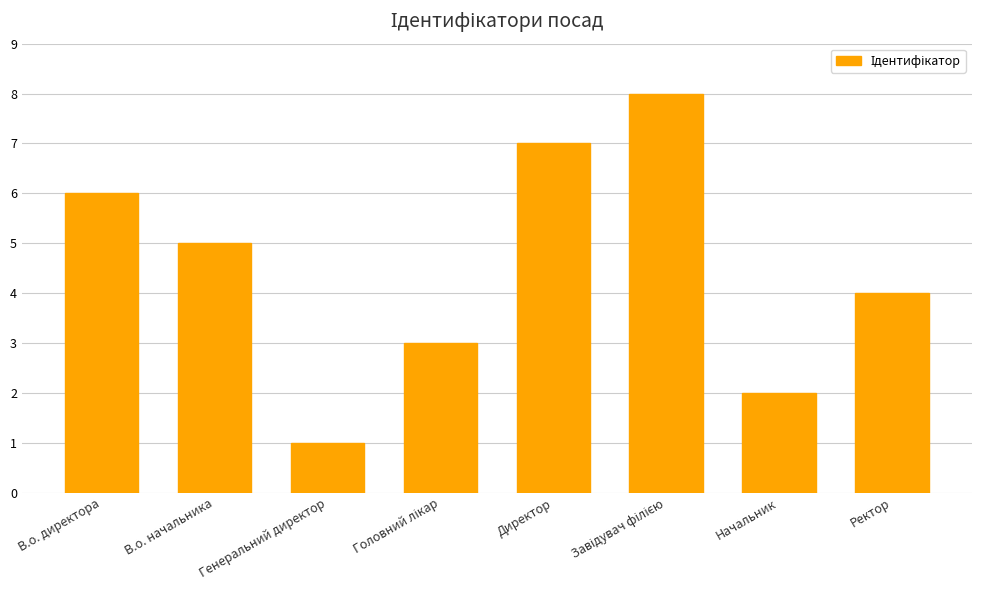

What position from the right is В.о. директора?

8